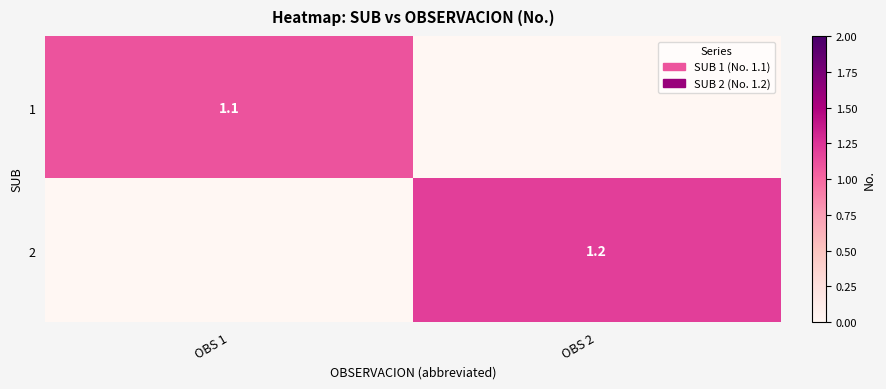

Which has a higher value, OBS 1 or OBS 2?

OBS 1